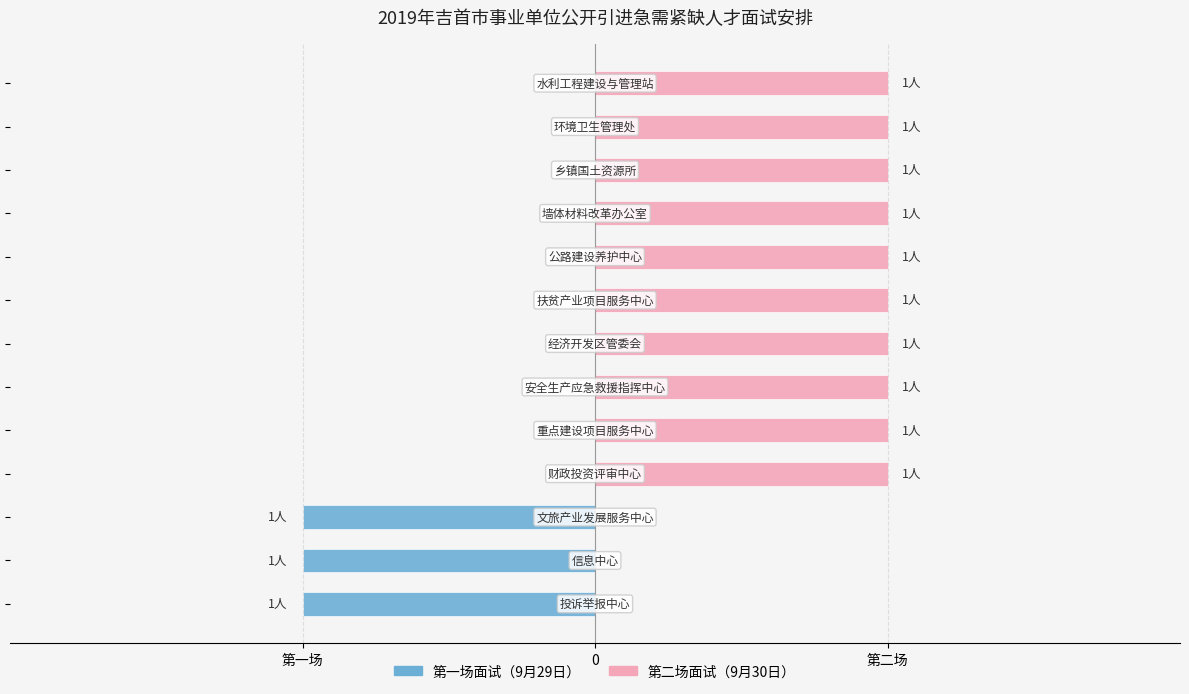

How many bars are there in each group?

2